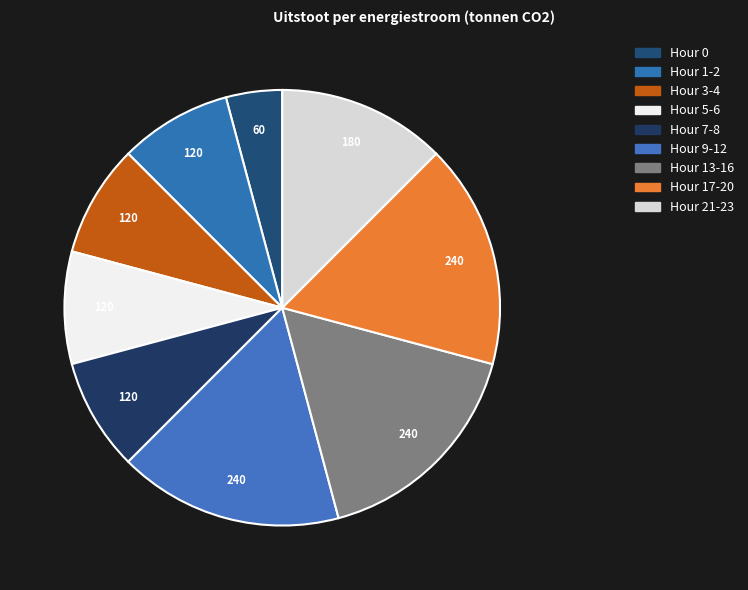

How many slices are in this pie chart?

9